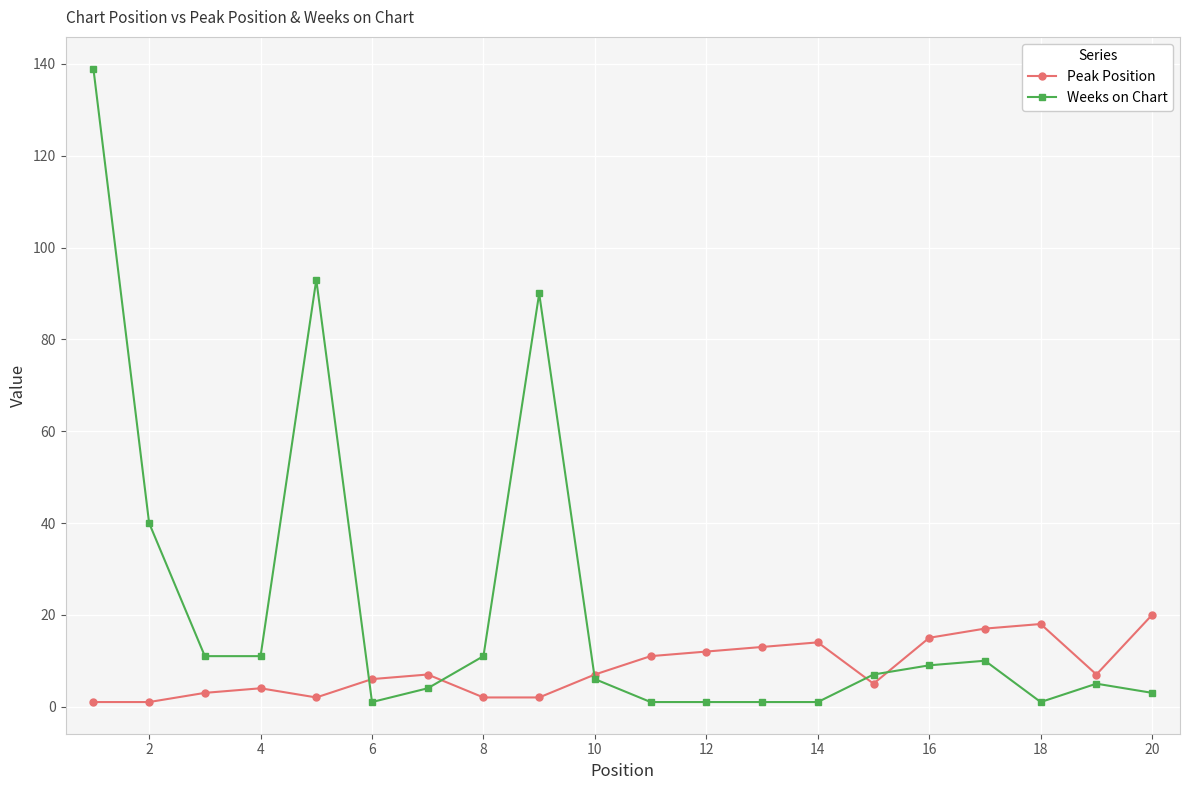

How many lines are shown in the chart?

2